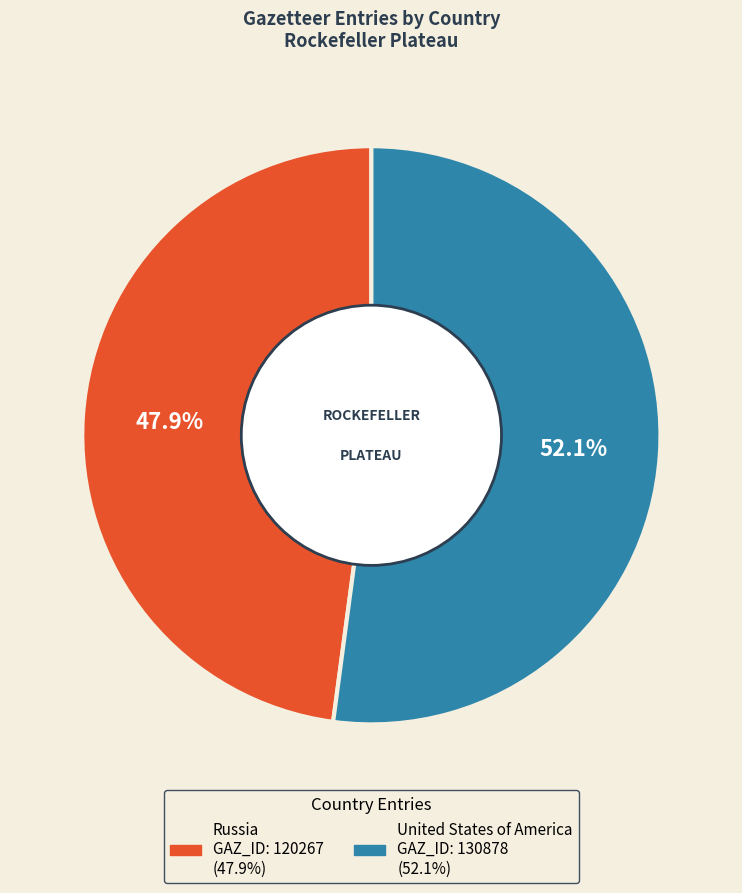

To the nearest percent, what is the difference between the Russia and United States of America slice percentages?

4%